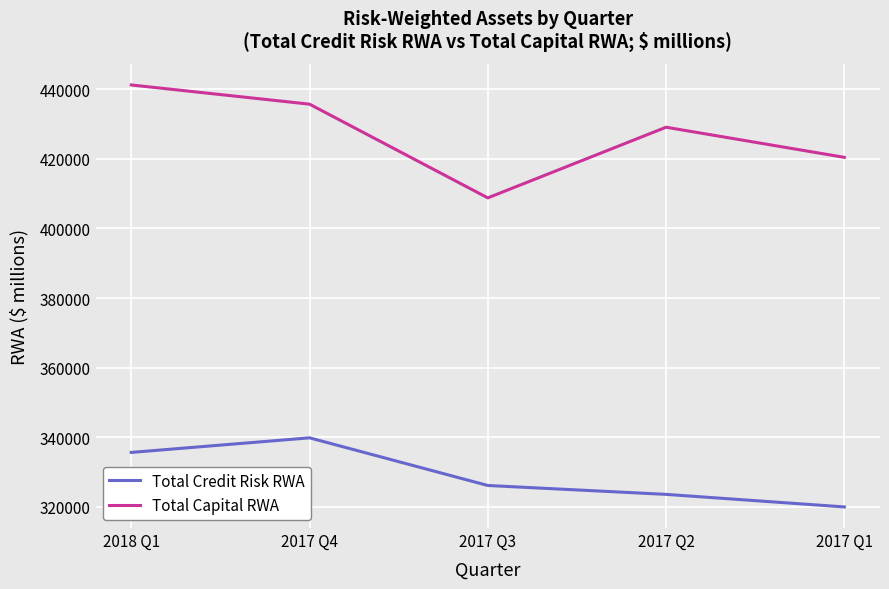

True or false: Total Credit Risk RWA has a value of 339793 at 2017 Q4.

True